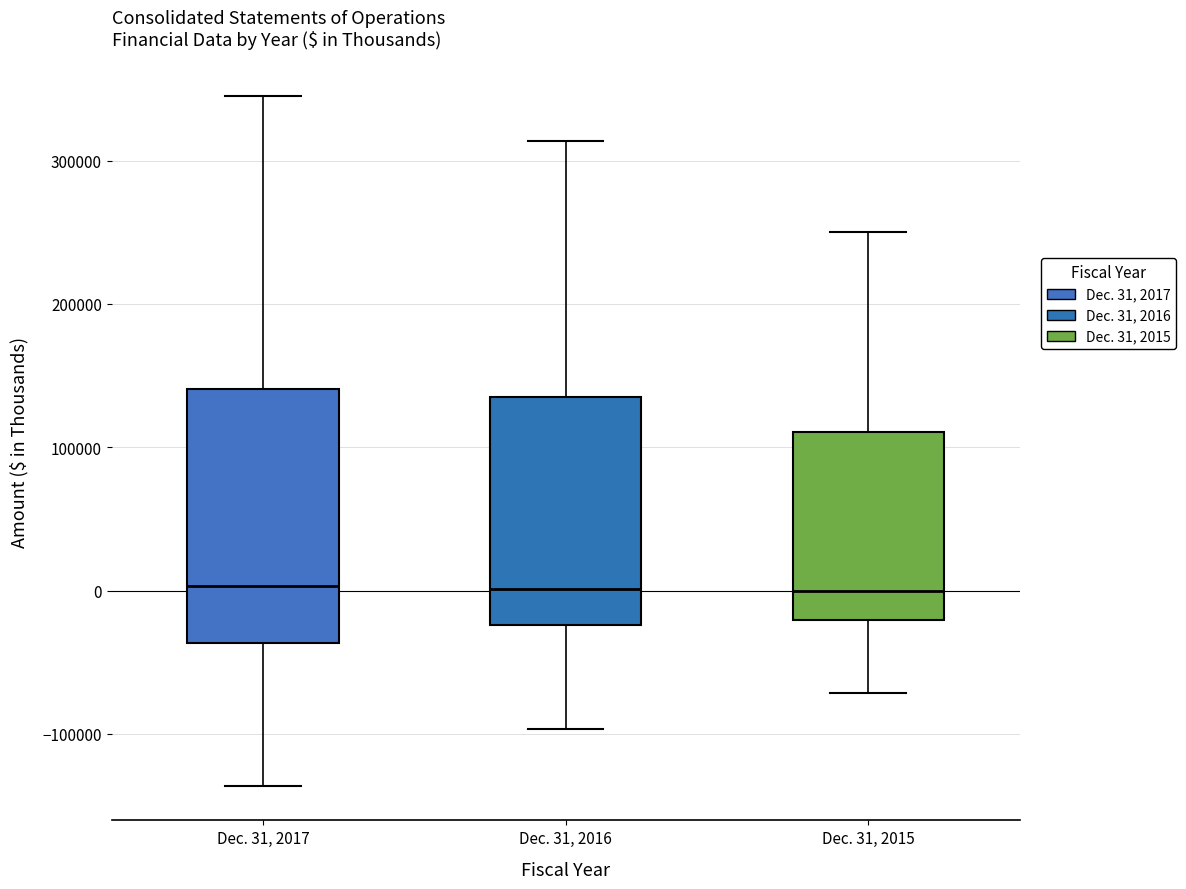

Comparing the boxes themselves (not the whiskers), which one is the tallest?

Dec. 31, 2017